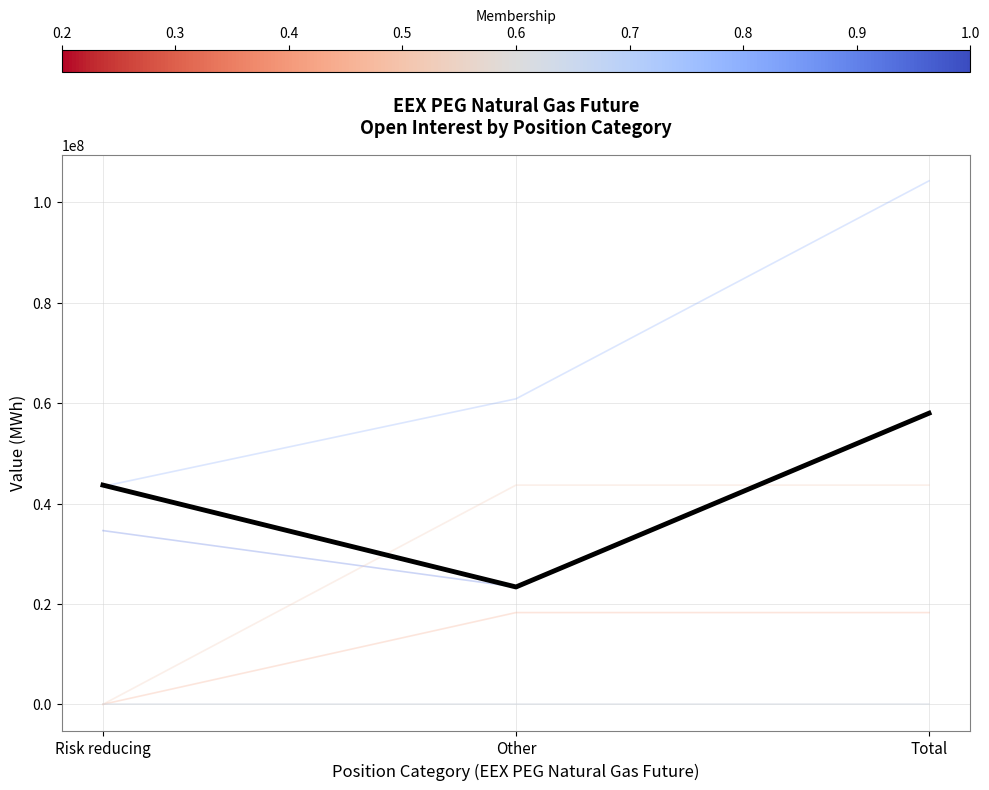

Does the chart display data point markers on the line(s)?

No